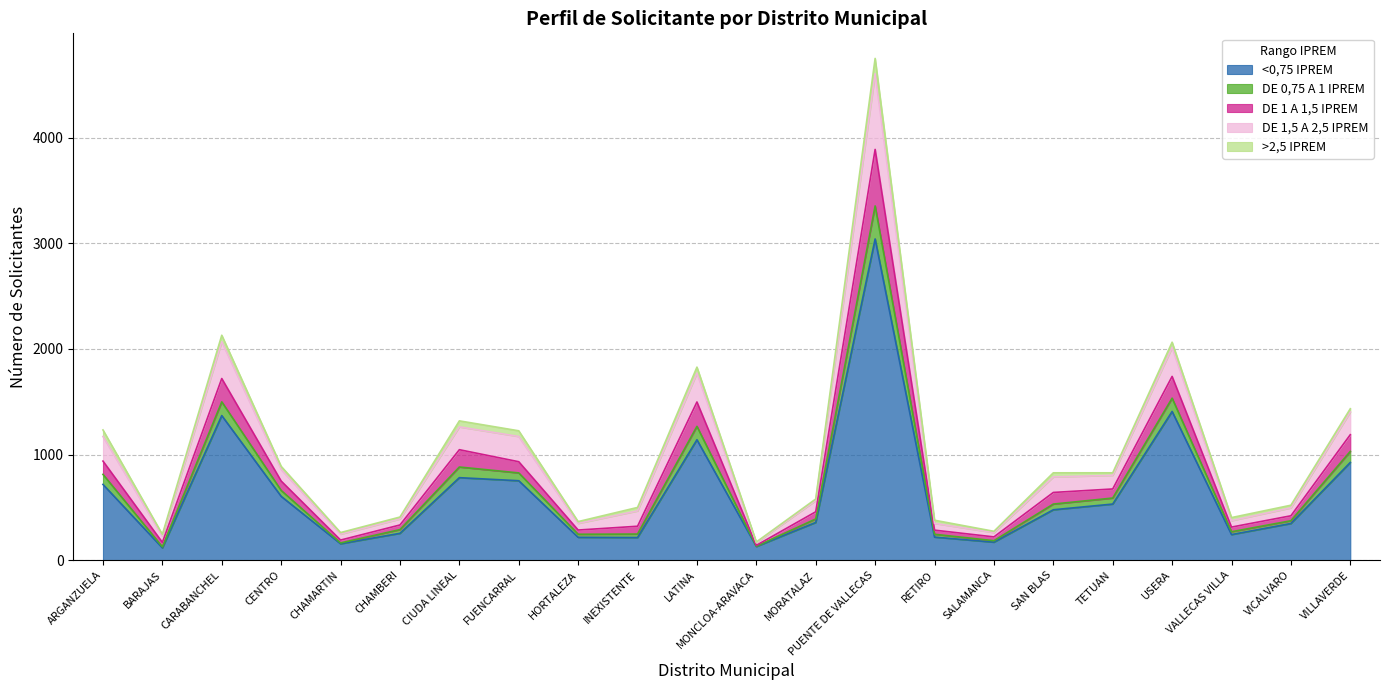

What position from the right is VILLAVERDE?

1